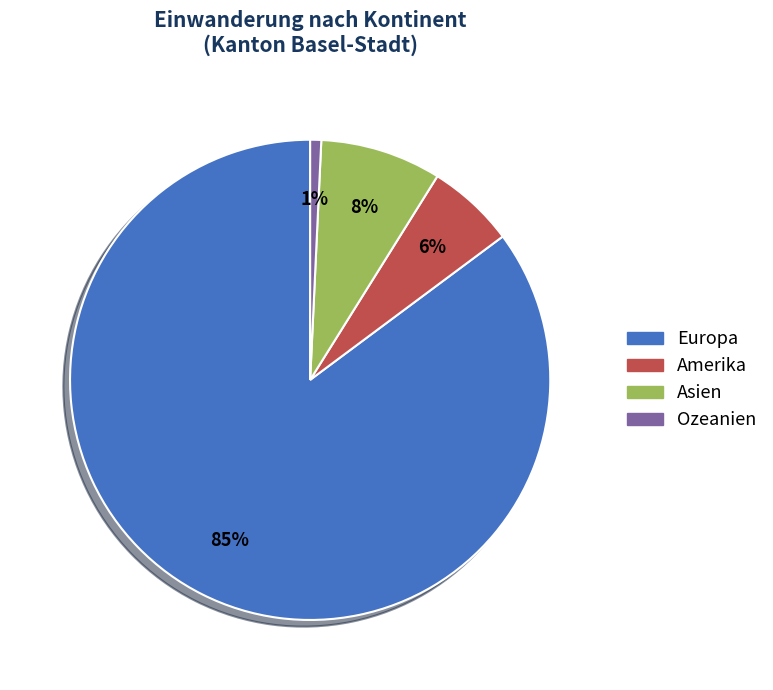

To the nearest percent, what is the average slice percentage?

25%